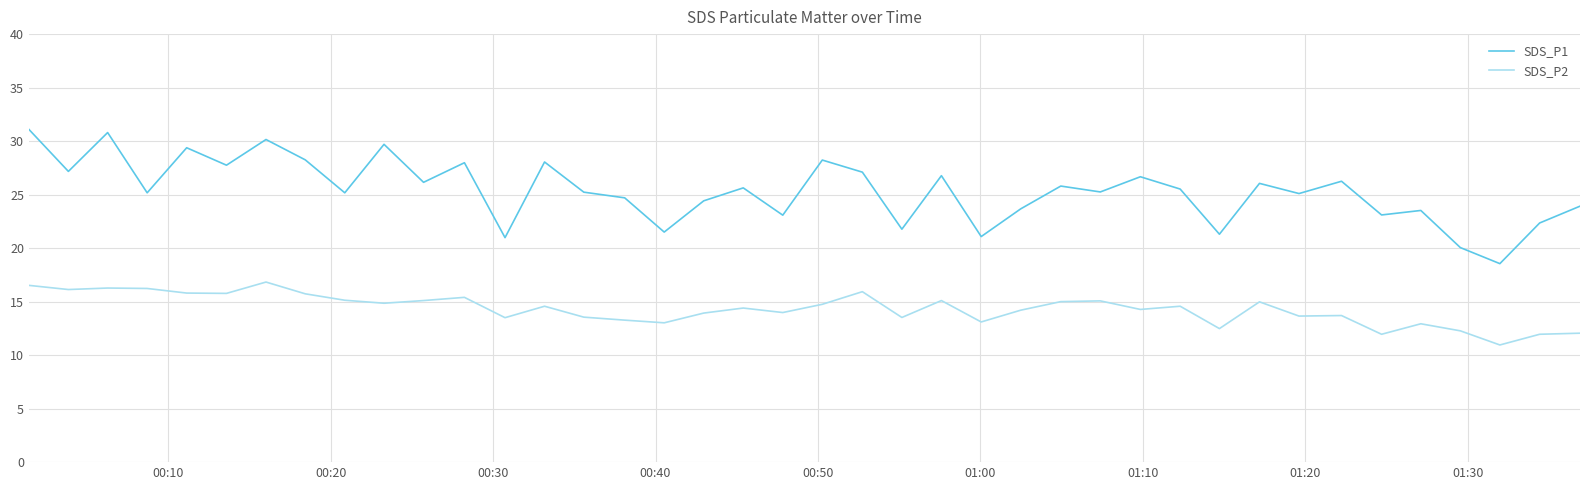

What is the greatest value displayed?

31.1